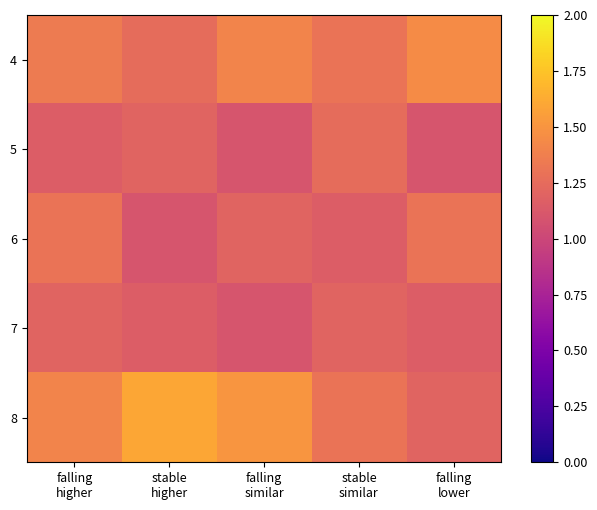

Reading left to right, list all the values displayed in this chart.

4: falling
higher=1.4	stable
higher=1.2	falling
similar=1.4	stable
similar=1.3	falling
lower=1.4
5: falling
higher=1.1	stable
higher=1.2	falling
similar=1.1	stable
similar=1.2	falling
lower=1.1
6: falling
higher=1.3	stable
higher=1.1	falling
similar=1.2	stable
similar=1.1	falling
lower=1.3
7: falling
higher=1.2	stable
higher=1.1	falling
similar=1.1	stable
similar=1.2	falling
lower=1.1
8: falling
higher=1.4	stable
higher=1.6	falling
similar=1.5	stable
similar=1.3	falling
lower=1.2